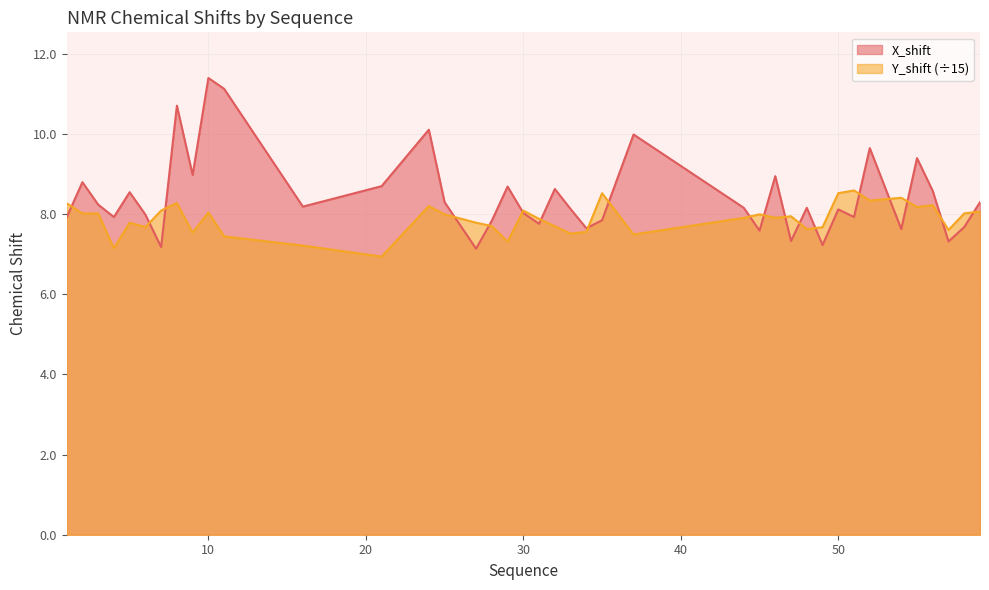

What is the minimum value for Y_shift?

6.9